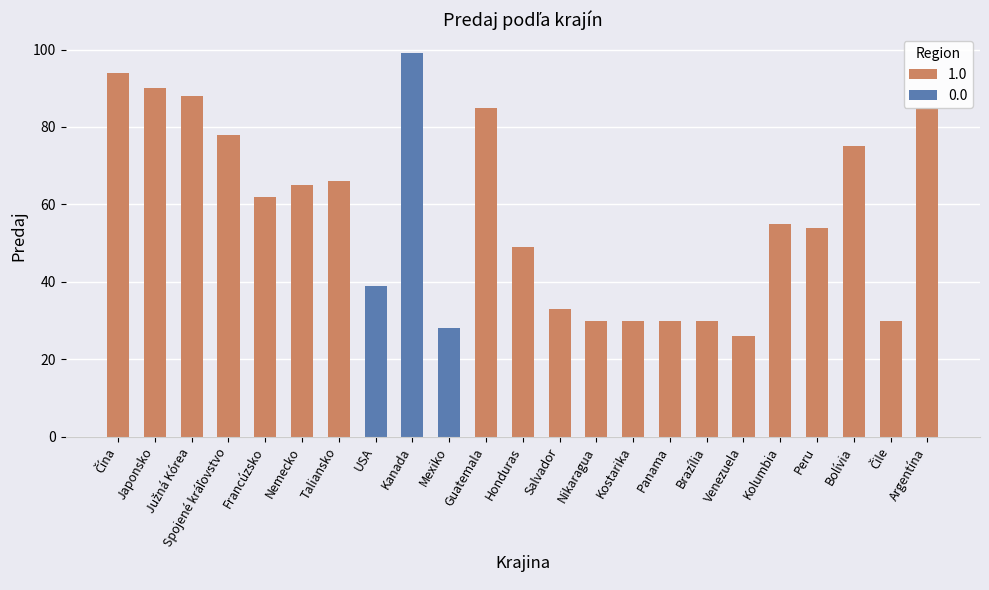

What is the label of the 5th bar from the right?

Kolumbia